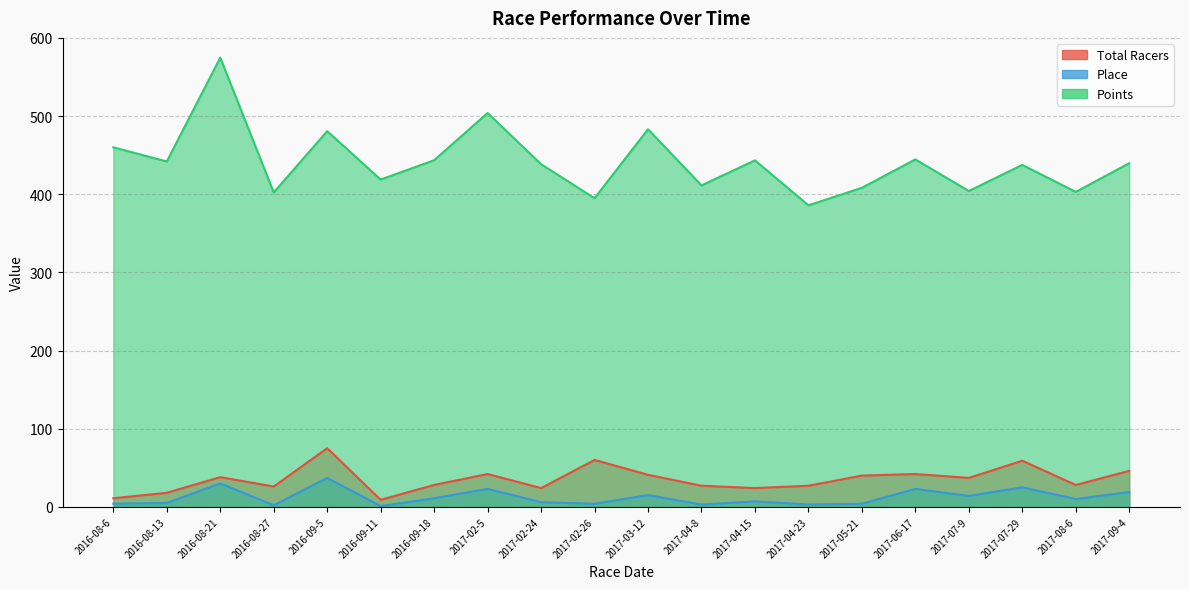

True or false: Place and Points cross at least once.

False